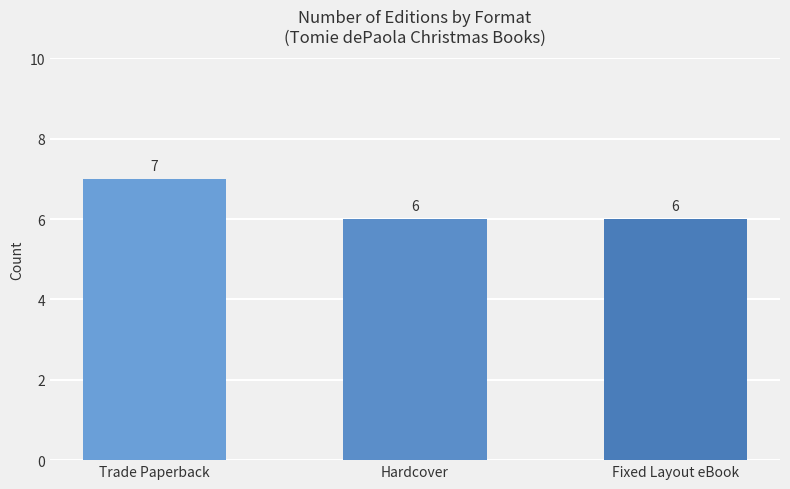

Is it true that the value at Fixed Layout eBook is 6?

True